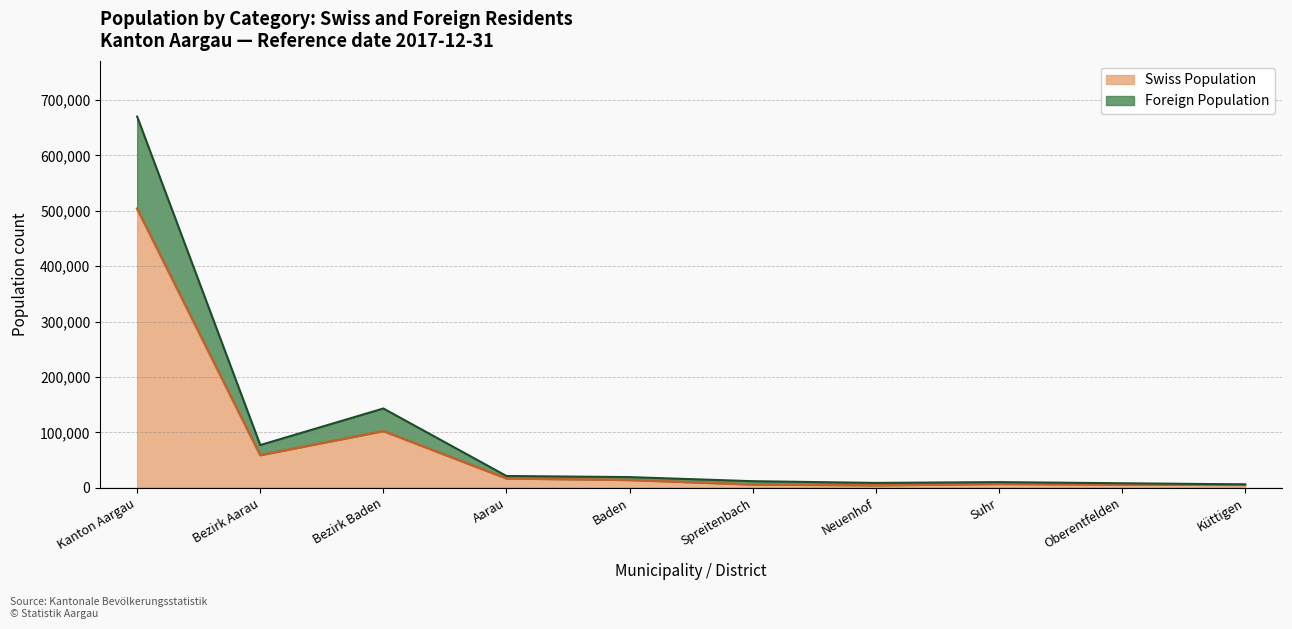

What is the maximum value for Foreign Population?

166200